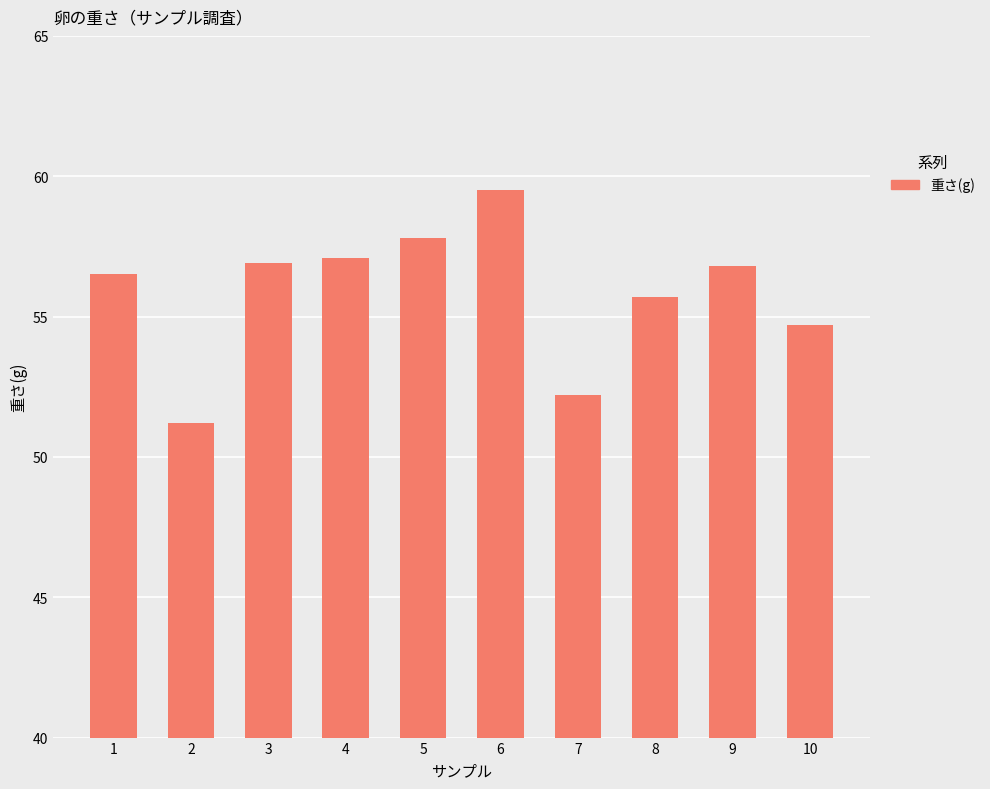

What is the change in value from 4 to 6?

+2.4